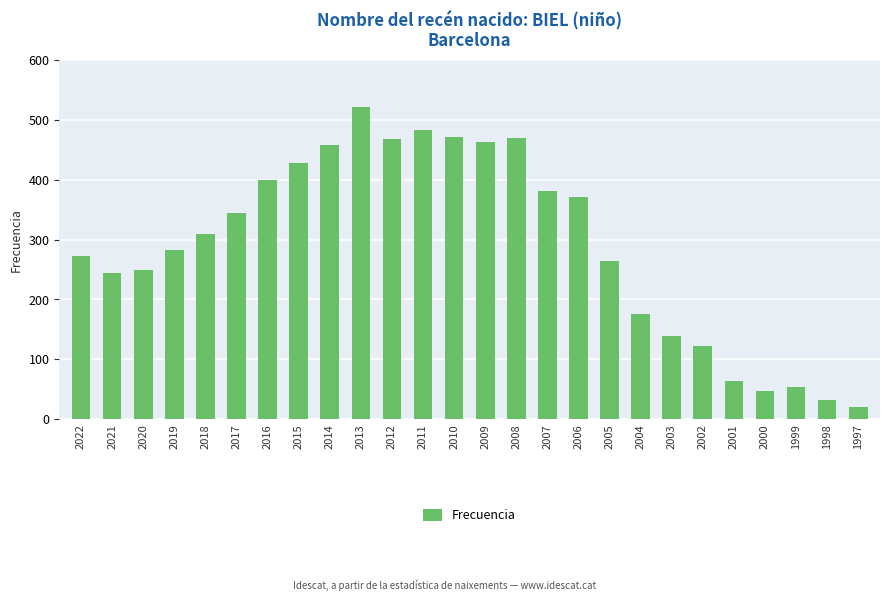

What is the smallest value displayed?

21